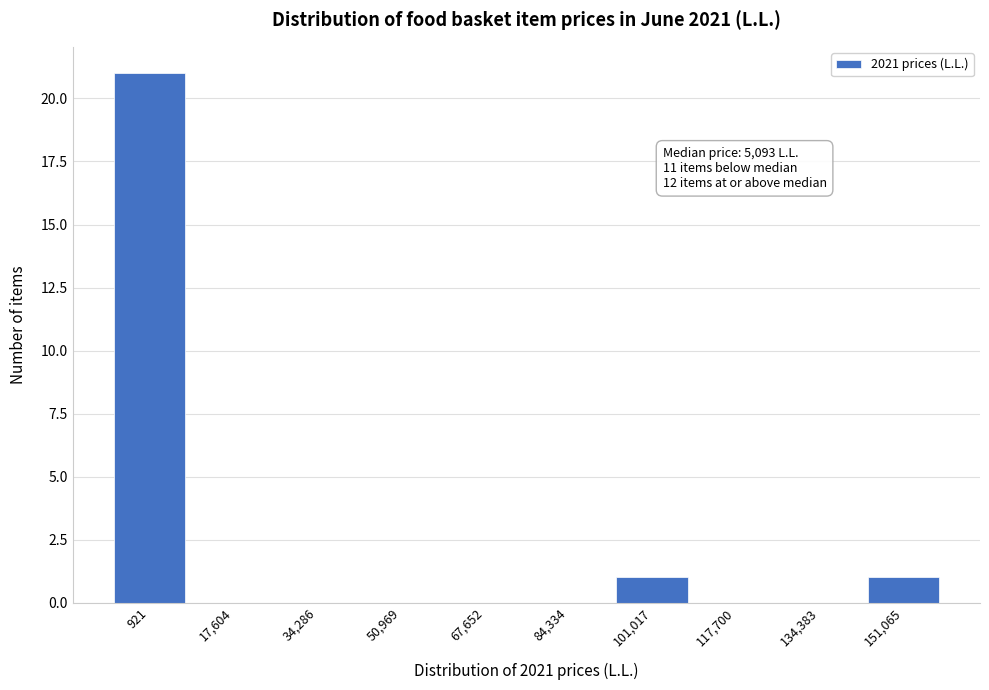

Reading left to right, transcribe all the data shown in this chart.

921=21	17,604=0	34,286=0	50,969=0	67,652=0	84,334=0	101,017=1	117,700=0	134,383=0	151,065=1